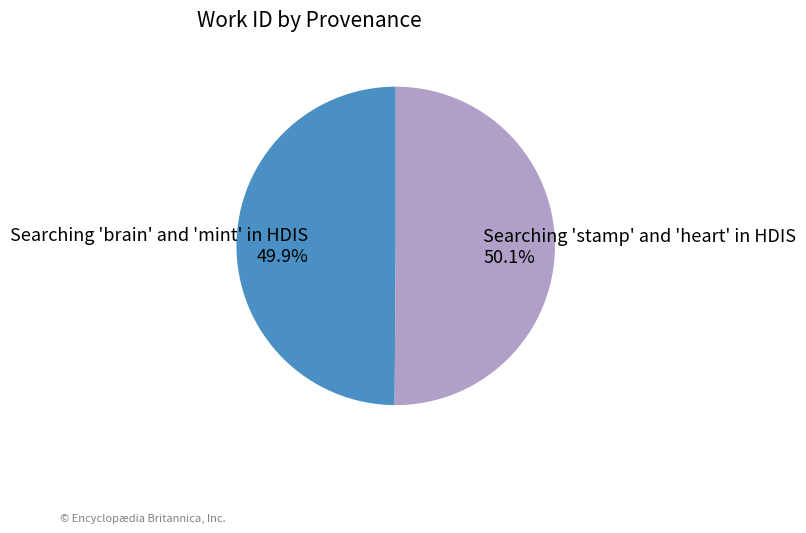

Count the number of slices in the pie.

2